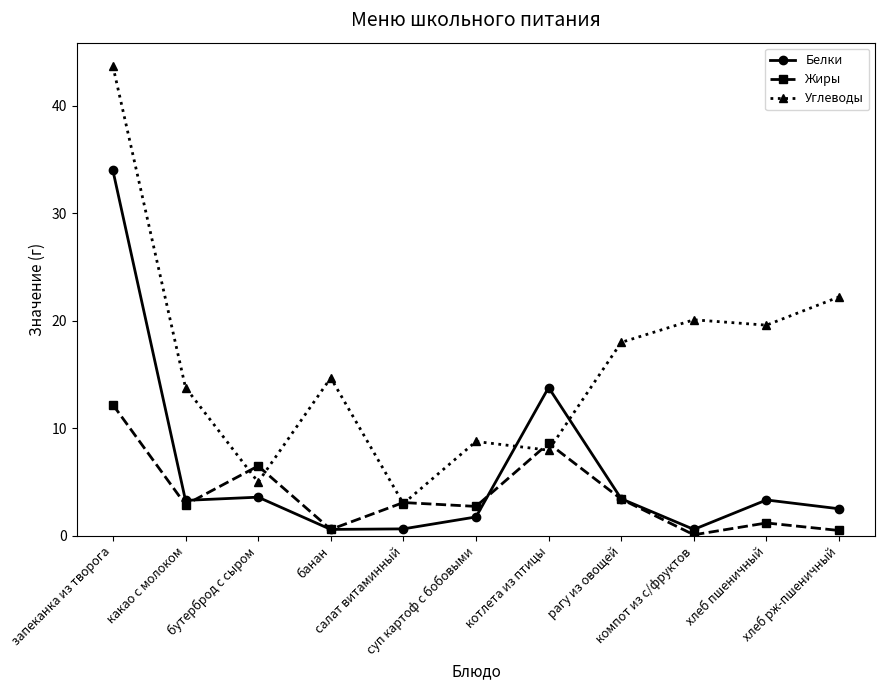

What is the value of the Углеводы point at the 3rd from the left?

5.0